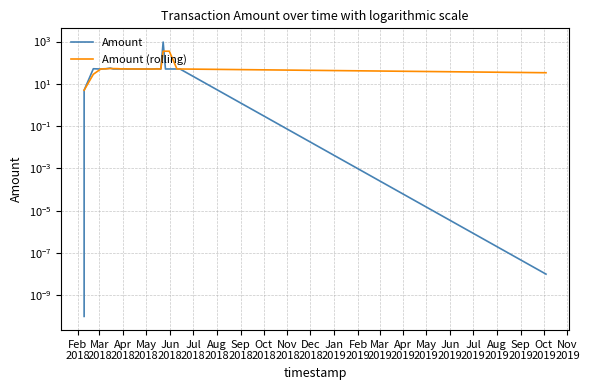

Where is the first local maximum for Amount (rolling)?

Jun
2018